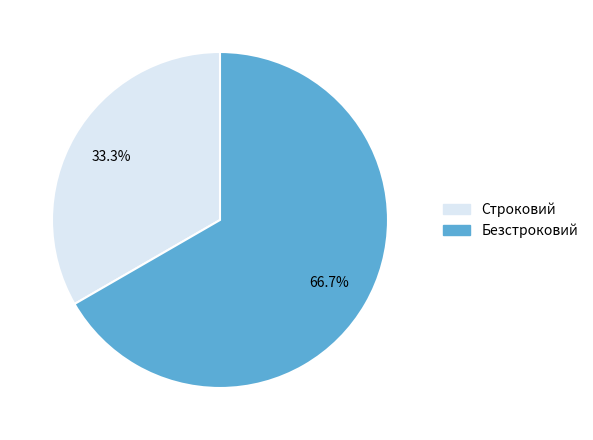

What is the ratio of the value at Строковий to the value at Безстроковий?

0.5